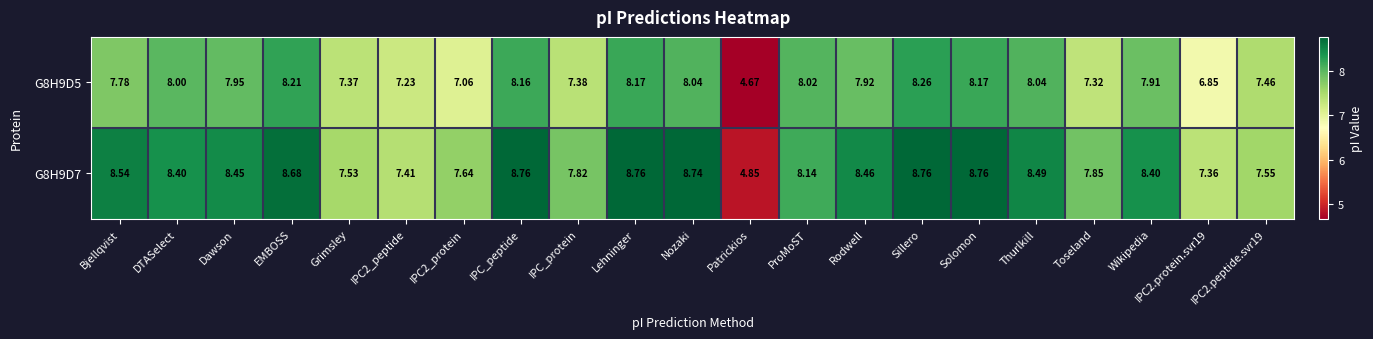

Which category has the lowest value in the G8H9D5 series?

Patrickios